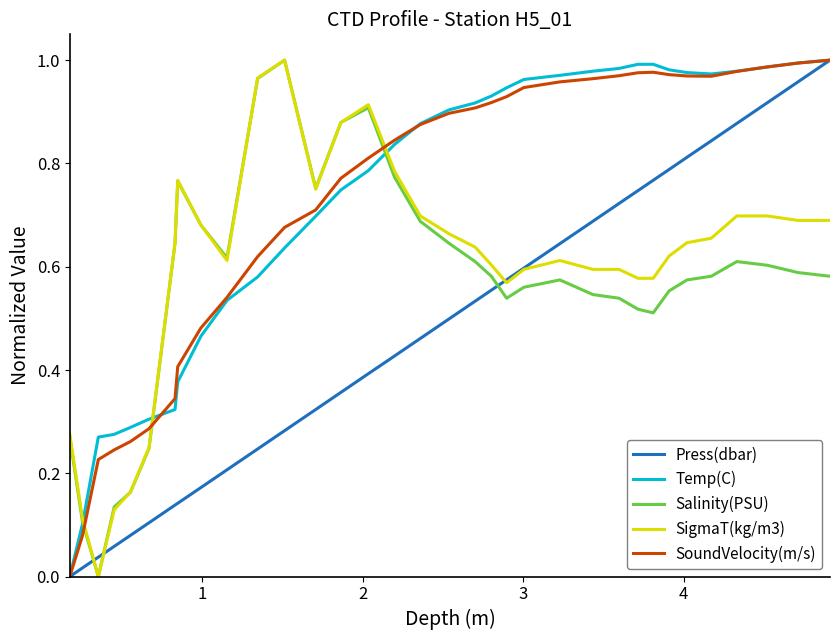

Which series ends up on top after the final intersection of Salinity(PSU) and SoundVelocity(m/s)?

SoundVelocity(m/s)